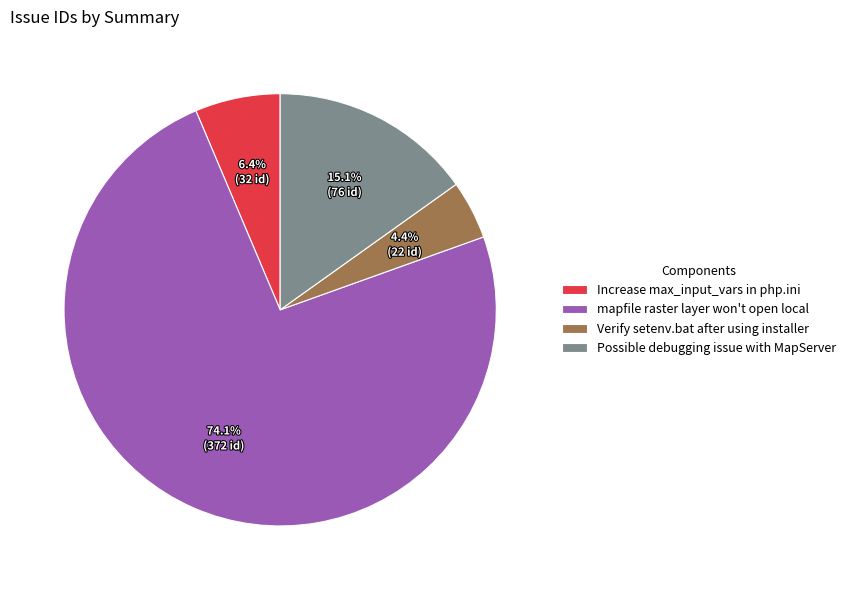

Which has a higher value, Verify setenv.bat after using installer or mapfile raster layer won't open local?

mapfile raster layer won't open local